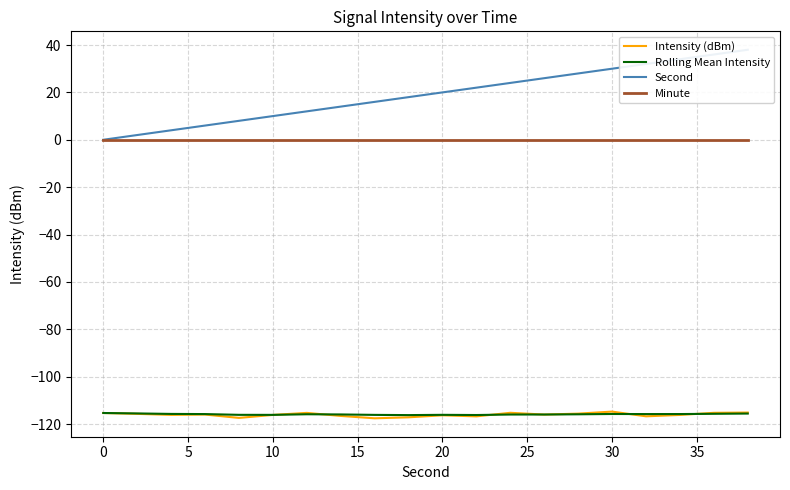

What is the minimum value for Intensity (dBm)?

-117.6